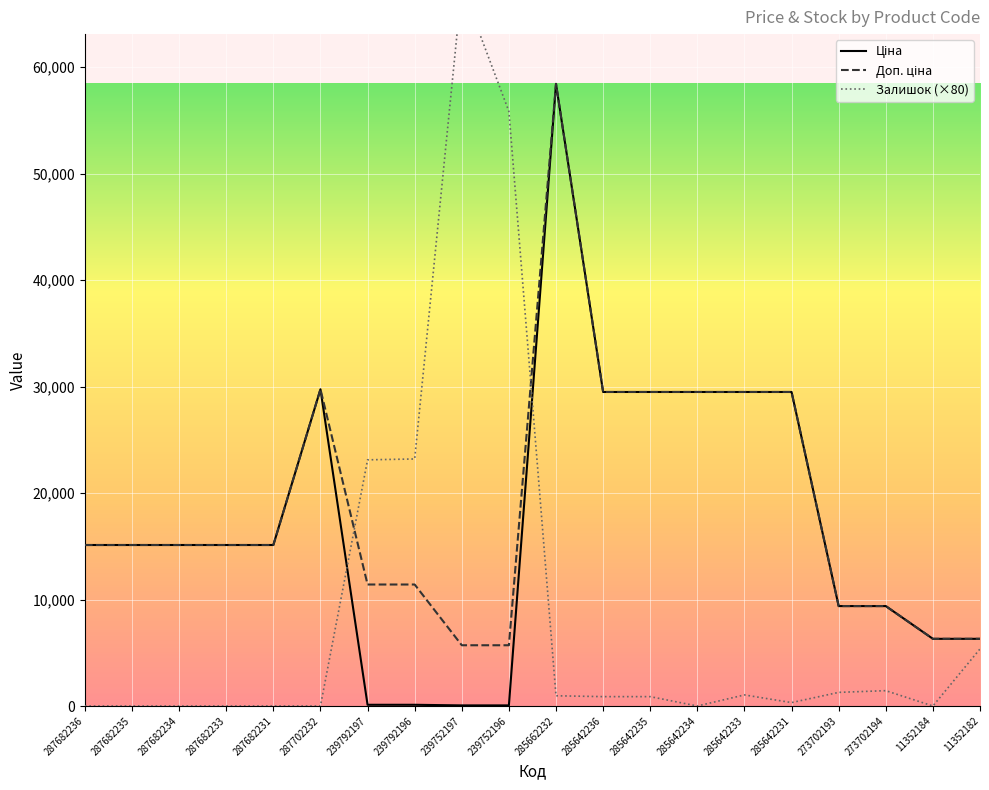

Reading right to left, transcribe all the data shown in this chart.

Ціна: 11352182=6308.8	11352184=6308.8	273702194=9384.0	273702193=9384.0	285642231=29491.5	285642233=29491.5	285642234=29491.5	285642235=29491.5	285642236=29491.5	285662232=58426.5	239752196=57.0	239752197=57.0	239792196=114.1	239792197=114.1	287702232=29747.2	287682231=15120.0	287682233=15120.0	287682234=15120.0	287682235=15120.0	287682236=15120.0
Доп. ціна: 11352182=6308.8	11352184=6308.8	273702194=9384.0	273702193=9384.0	285642231=29491.5	285642233=29491.5	285642234=29491.5	285642235=29491.5	285642236=29491.5	285662232=58426.5	239752196=5705.0	239752197=5705.0	239792196=11410.0	239792197=11410.0	287702232=29747.2	287682231=15120.0	287682233=15120.0	287682234=15120.0	287682235=15120.0	287682236=15120.0
Залишок (×80): 11352182=5360.0	11352184=0.0	273702194=1440.0	273702193=1280.0	285642231=320.0	285642233=1040.0	285642234=0.0	285642235=880.0	285642236=880.0	285662232=960.0	239752196=55840.0	239752197=67600.0	239792196=23200.0	239792197=23120.0	287702232=0.0	287682231=0.0	287682233=0.0	287682234=0.0	287682235=0.0	287682236=0.0